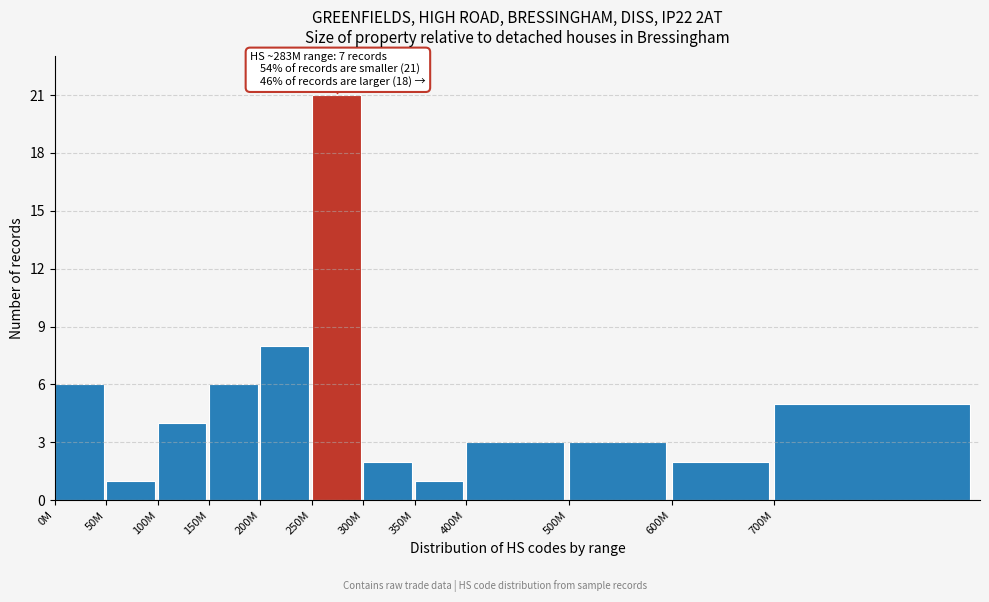

Reading right to left, transcribe all the data shown in this chart.

5	2	3	3	1	2	21	8	6	4	1	6